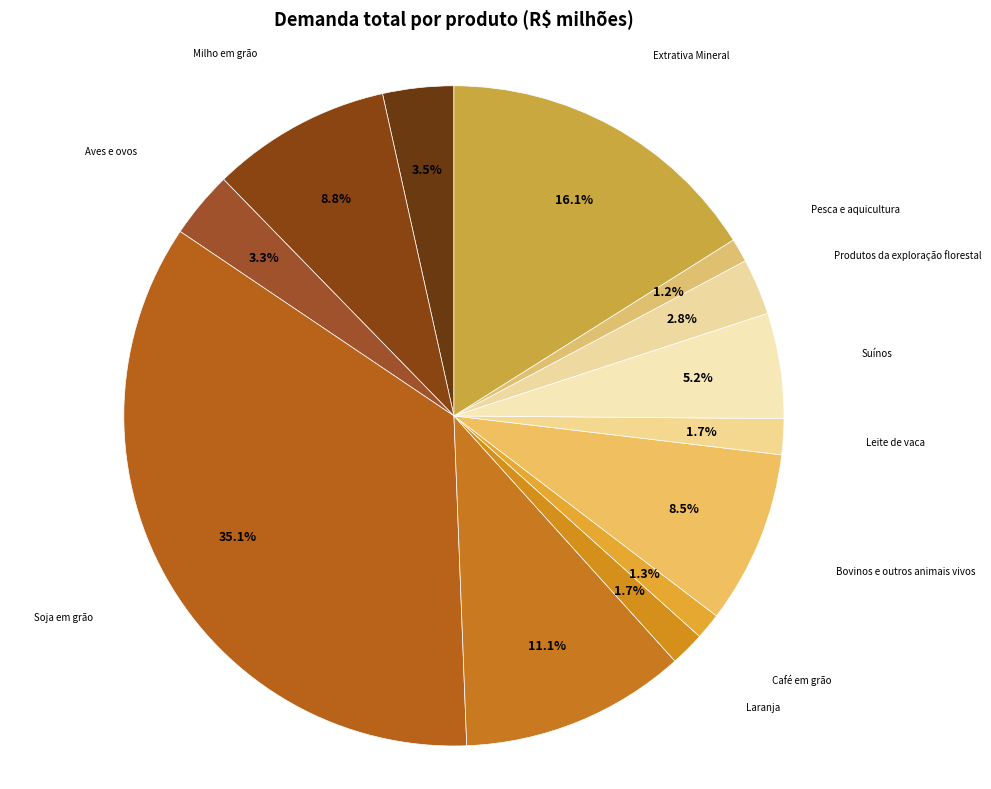

What is the ratio of the value at Extrativa Mineral to the value at Bovinos e outros animais vivos?

1.9